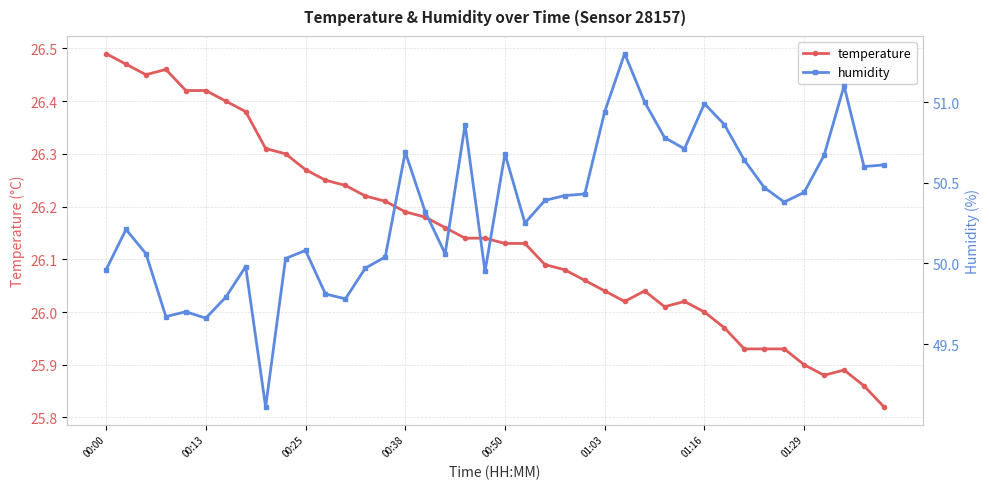

What is the difference between the maximum and minimum values in the temperature series?

0.7